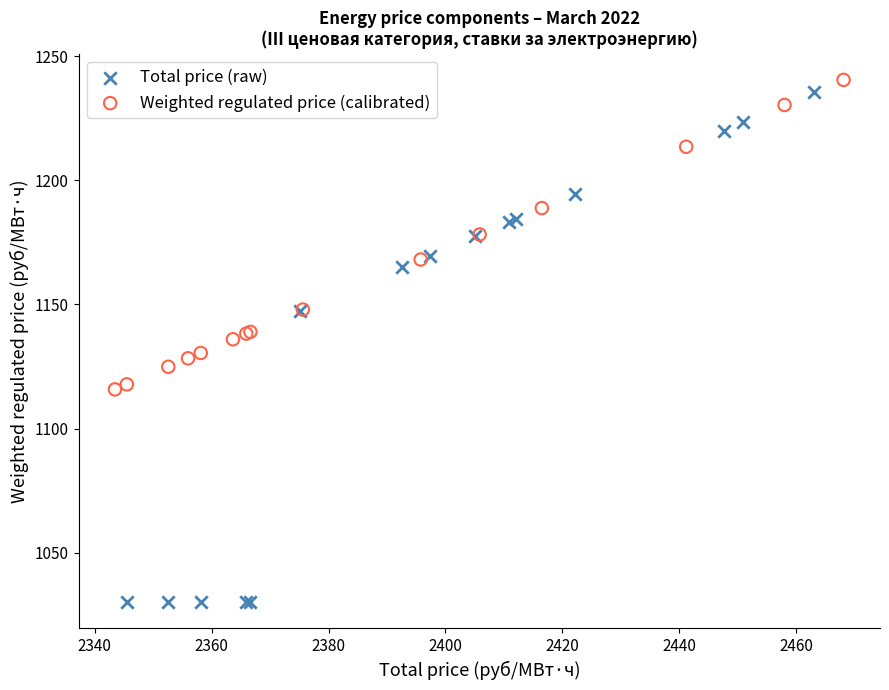

Which series reaches the minimum Y coordinate?

Total price (raw)